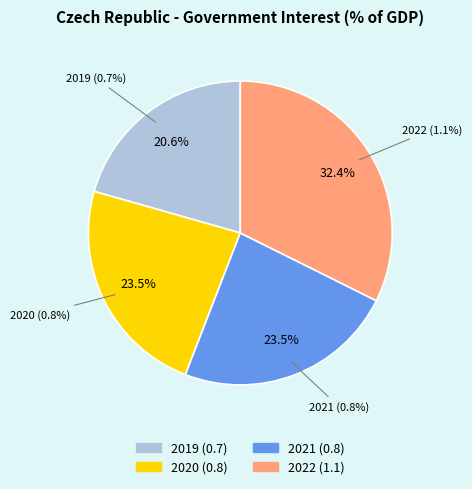

What portion of the pie excludes 2021?

76.5%